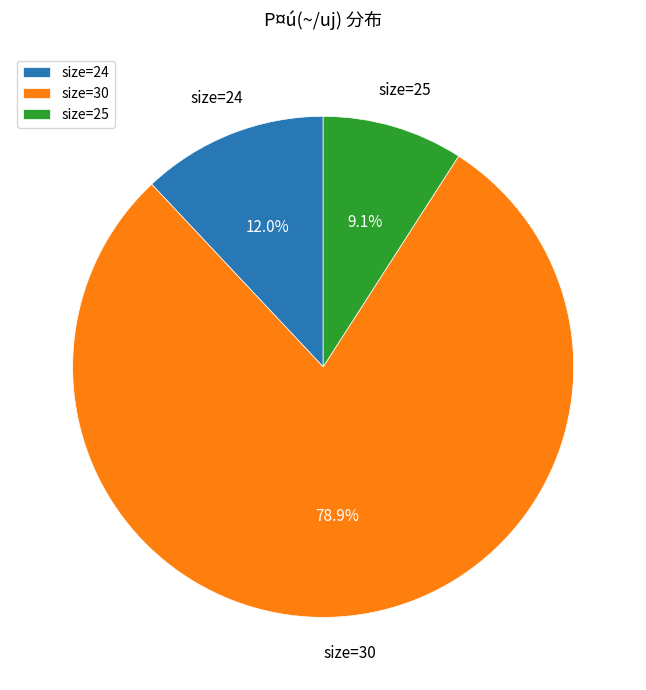

Is there any slice that represents more than half of the pie?

Yes